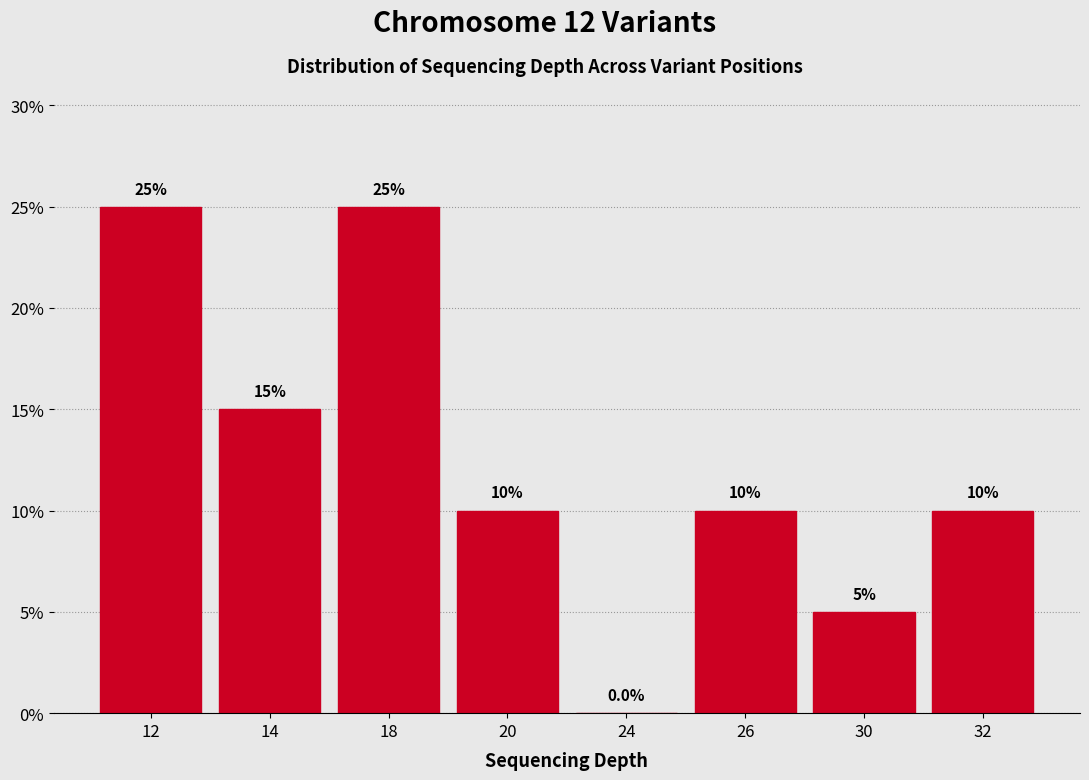

Are the bars horizontal?

No